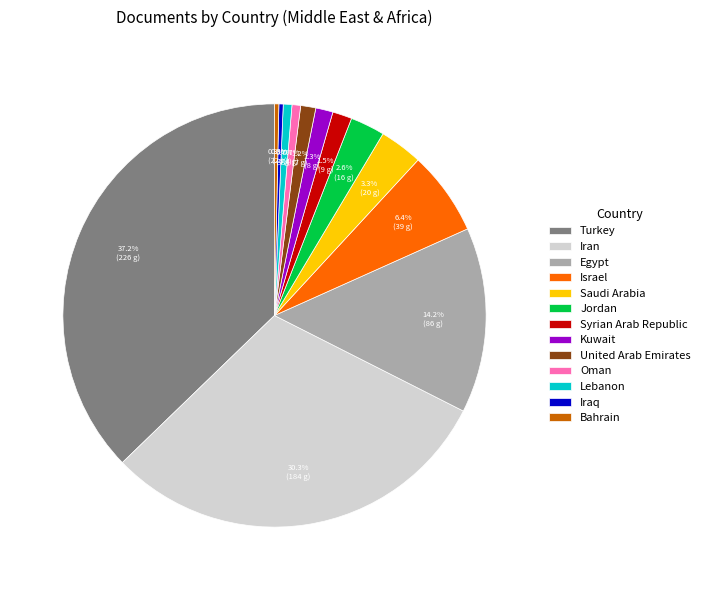

Count the number of slices in the pie.

13